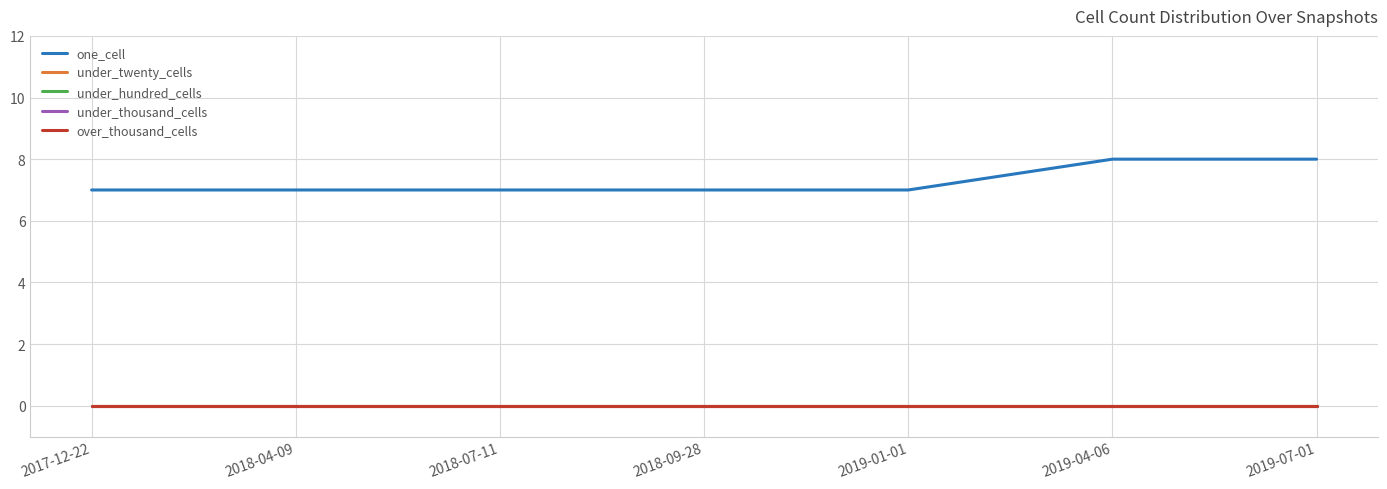

Does the chart have visible grid lines?

Yes